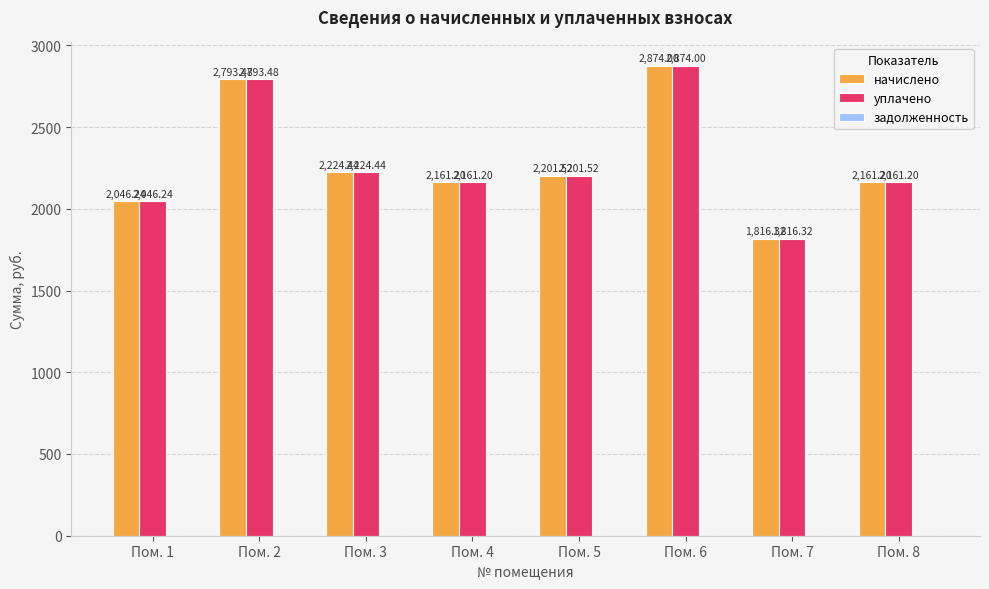

Is the value of начислено at Пом. 4 greater than the value of уплачено at Пом. 3?

No